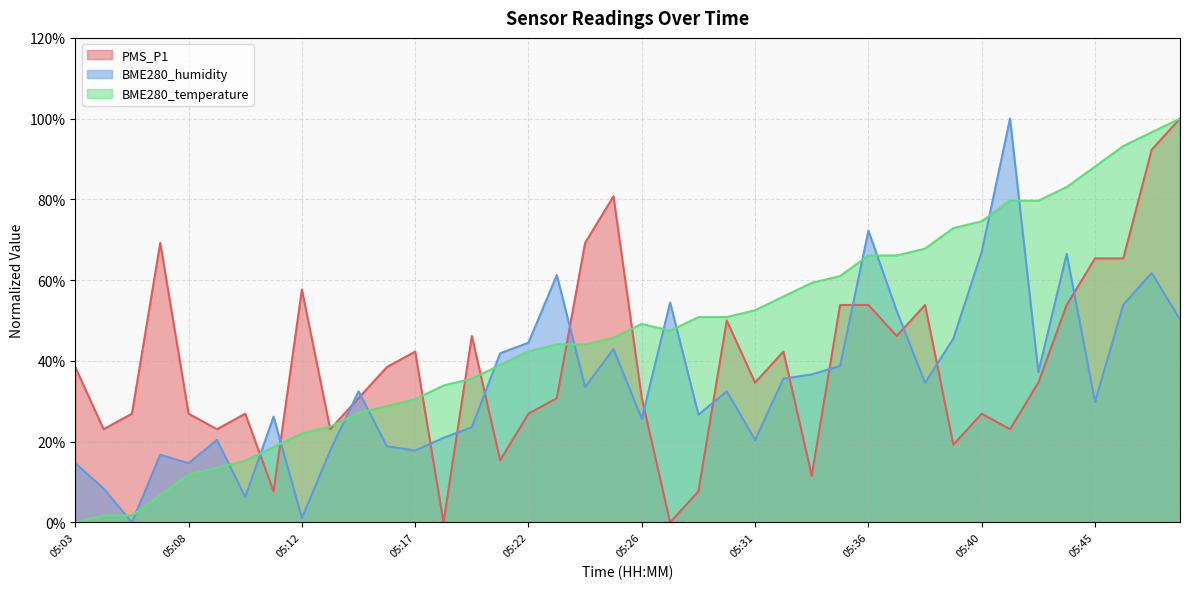

After their last crossing, which series has the higher values: BME280_temperature or PMS_P1?

BME280_temperature